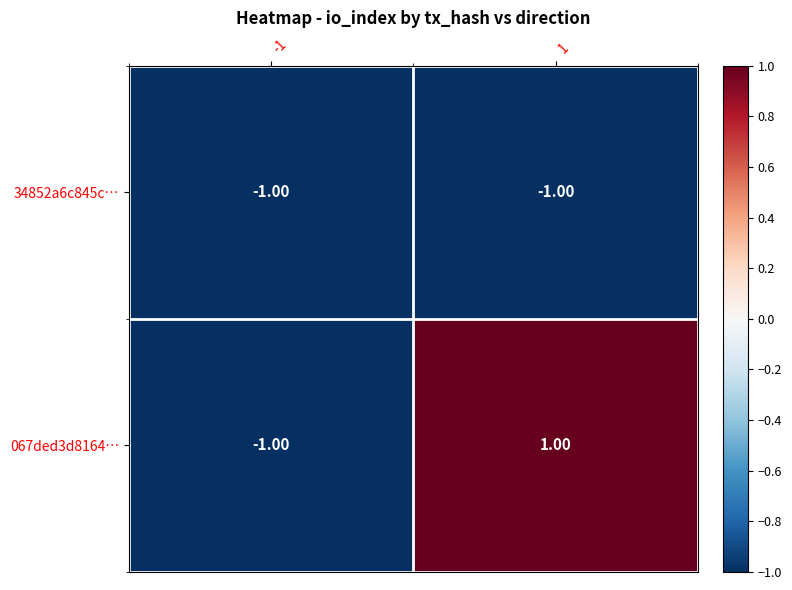

What is the spread (max minus min) of values at 1?

2